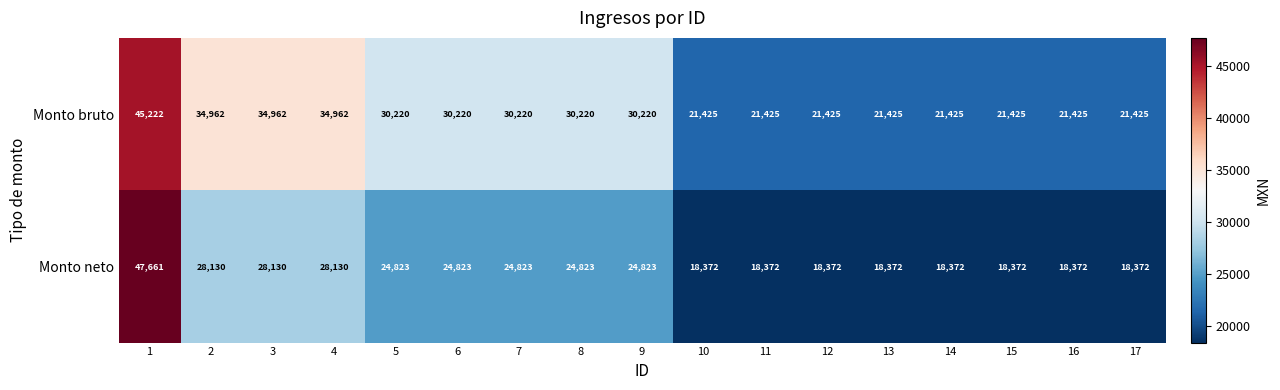

The value of Monto bruto at 12 is 11366. True or false?

False